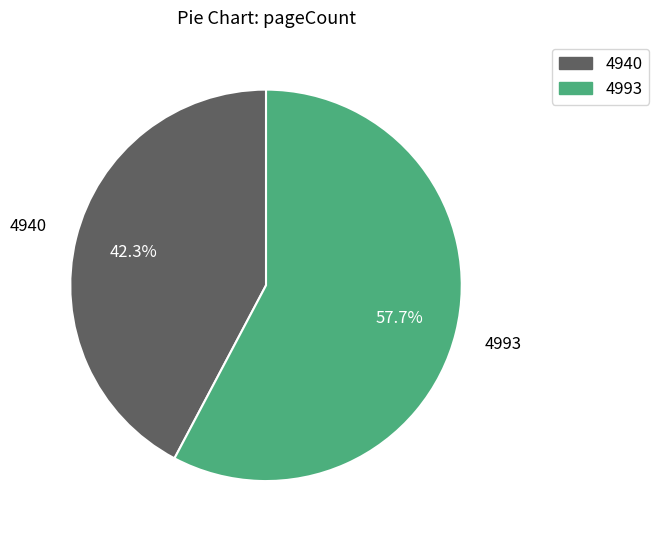

Which slice is the smallest?

4940